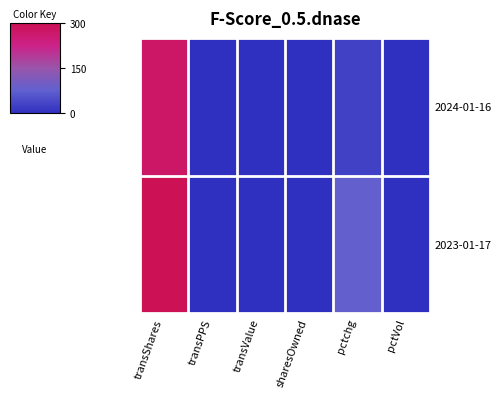

List the series in order of their overall mean, lowest first.

2024-01-16, 2023-01-17